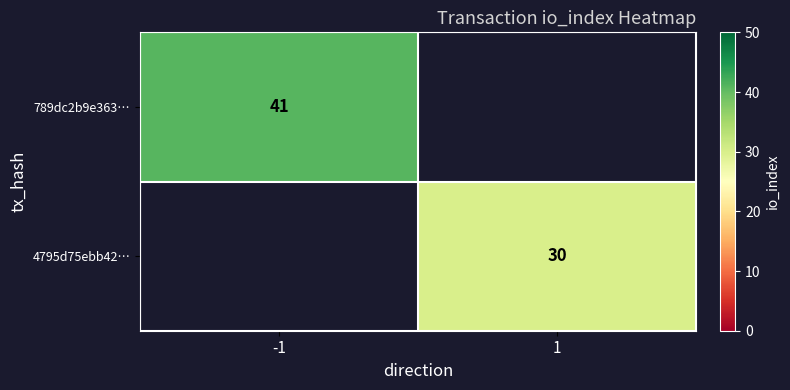

How many series are shown in this chart?

2